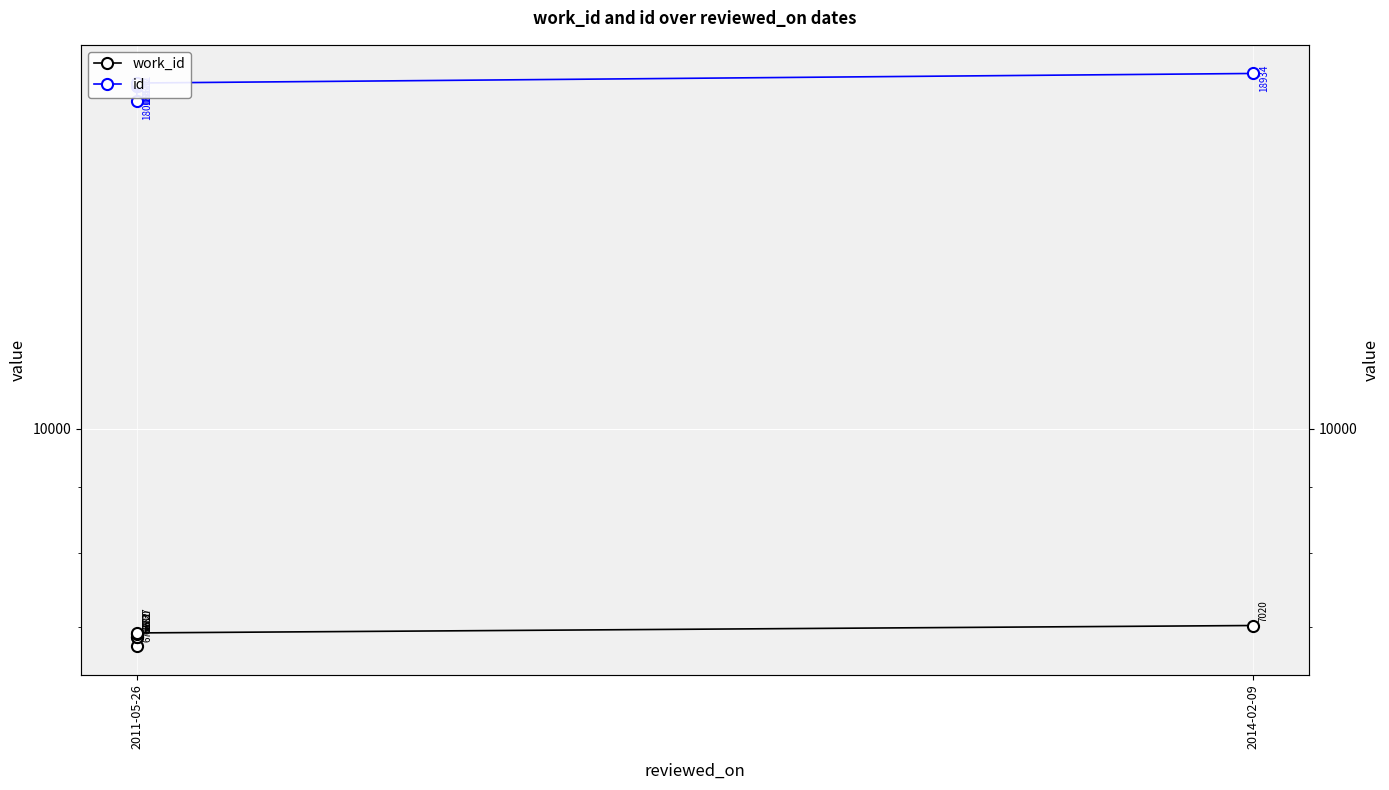

What is the total value across all series at 2014-02-09?

25954